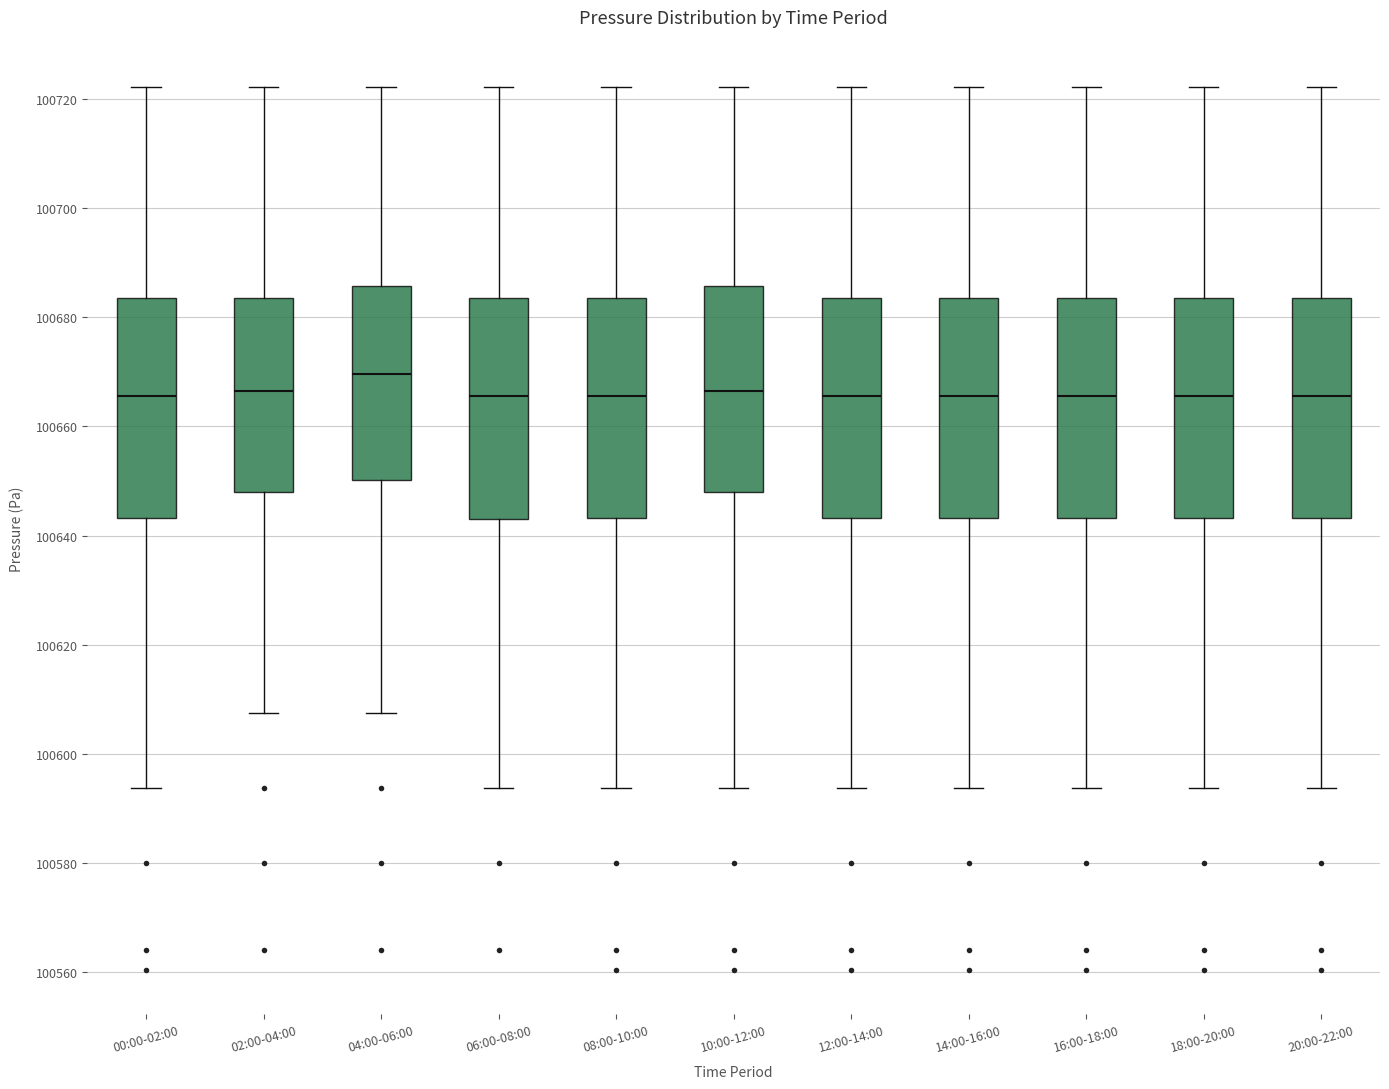

Reading left to right, read every box against the y-axis: the position of its median line, the range the box covers, and the ends of its whiskers. The values are not printed on the chart, so give them approximately, as read against the axis.

00:00-02:00: median 100666, box 100644 to 100684, whiskers 100594 to 100722
02:00-04:00: median 100666, box 100648 to 100684, whiskers 100608 to 100722
04:00-06:00: median 100670, box 100650 to 100686, whiskers 100608 to 100722
06:00-08:00: median 100666, box 100642 to 100684, whiskers 100594 to 100722
08:00-10:00: median 100666, box 100644 to 100684, whiskers 100594 to 100722
10:00-12:00: median 100666, box 100648 to 100686, whiskers 100594 to 100722
12:00-14:00: median 100666, box 100644 to 100684, whiskers 100594 to 100722
14:00-16:00: median 100666, box 100644 to 100684, whiskers 100594 to 100722
16:00-18:00: median 100666, box 100644 to 100684, whiskers 100594 to 100722
18:00-20:00: median 100666, box 100644 to 100684, whiskers 100594 to 100722
20:00-22:00: median 100666, box 100644 to 100684, whiskers 100594 to 100722